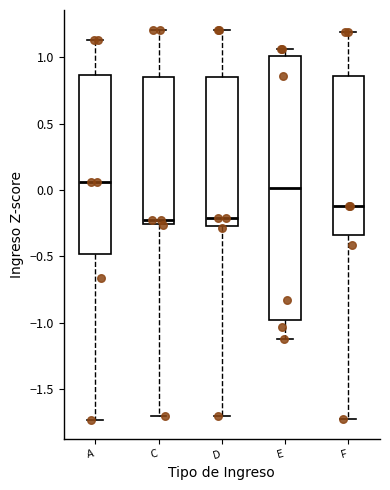

Which box is the tallest, from its lower edge to its upper edge?

E